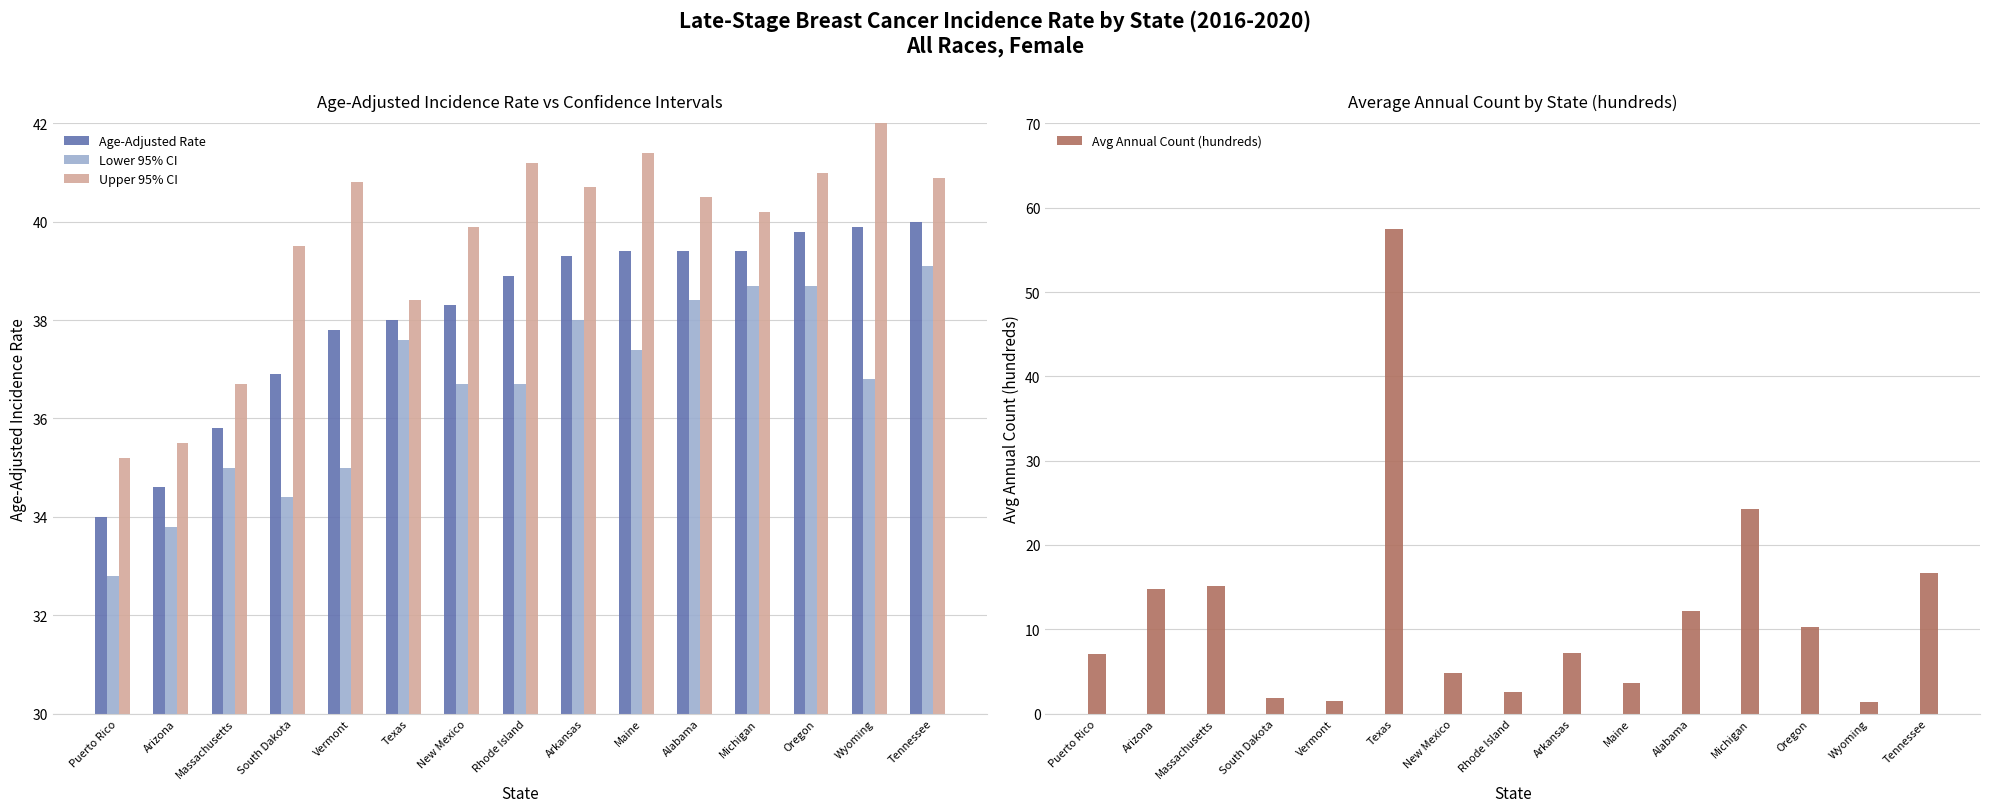

Reading left to right, extract all data points from this chart.

Age-Adjusted Rate: 34.0	34.6	35.8	36.9	37.8	38.0	38.3	38.9	39.3	39.4	39.4	39.4	39.8	39.9	40.0
Lower 95% CI: 32.8	33.8	35.0	34.4	35.0	37.6	36.7	36.7	38.0	37.4	38.4	38.7	38.7	36.8	39.1
Upper 95% CI: 35.2	35.5	36.7	39.5	40.8	38.4	39.9	41.2	40.7	41.4	40.5	40.2	41.0	43.2	40.9
Avg Annual Count (hundreds): 7.0	14.8	15.2	1.9	1.5	57.5	4.8	2.6	7.2	3.6	12.2	24.3	10.2	1.3	16.7